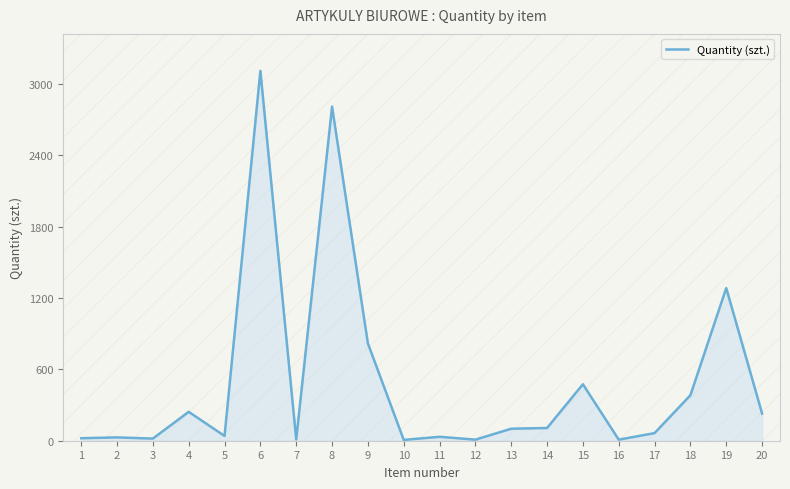

What is the change in value from 5 to 10?

-33